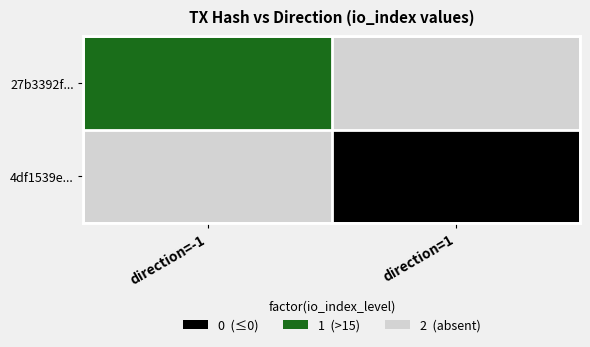

The value of 4df1539e... at direction=1 is 1. True or false?

False